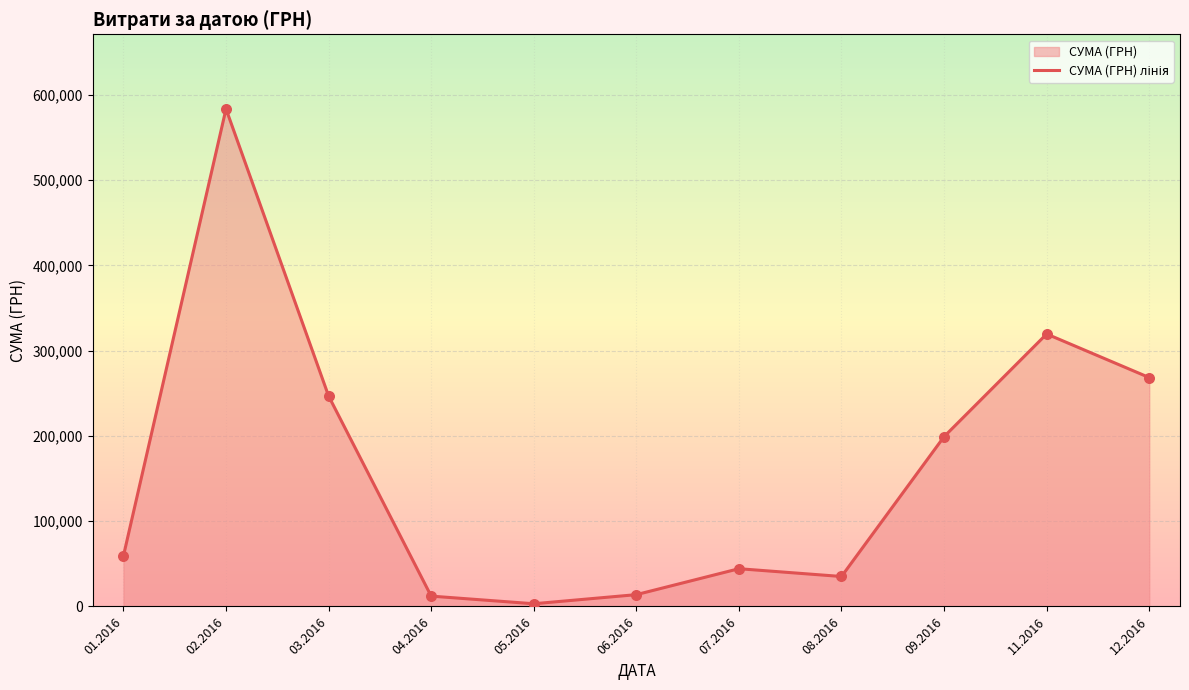

What is the ratio of the value at 12.2016 to the value at 03.2016?

1.1